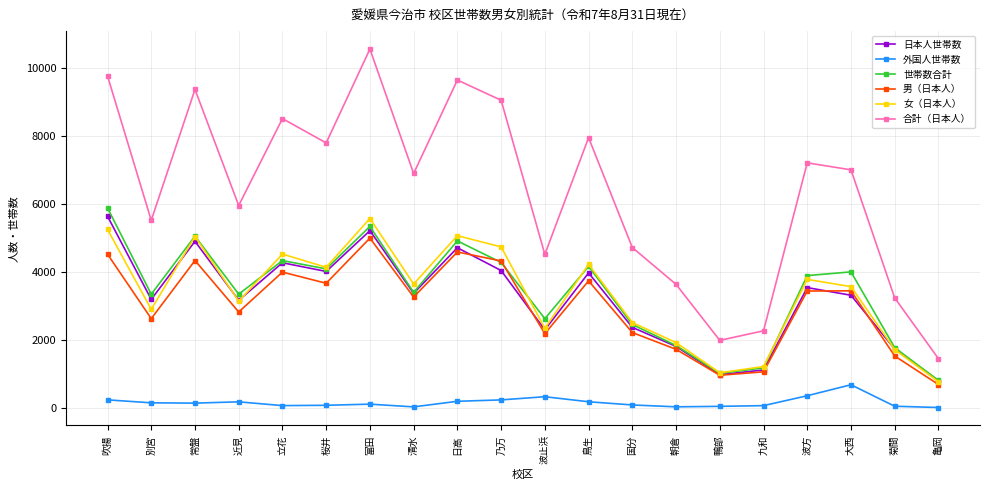

True or false: 合計（日本人） and 日本人世帯数 intersect in this chart.

False